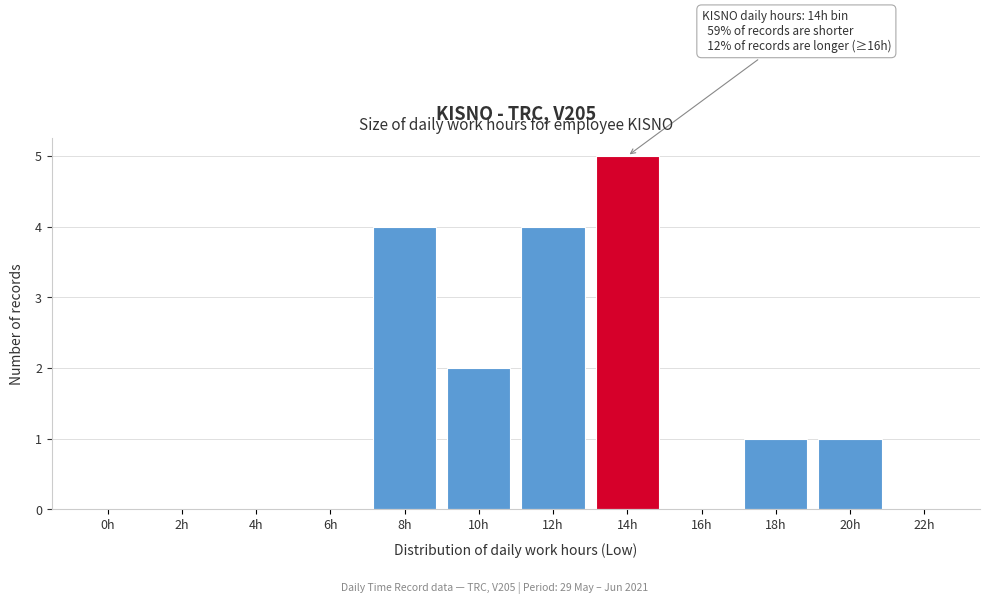

Reading left to right, transcribe all the data shown in this chart.

0h=0	2h=0	4h=0	6h=0	8h=4	10h=2	12h=4	14h=5	16h=0	18h=1	20h=1	22h=0